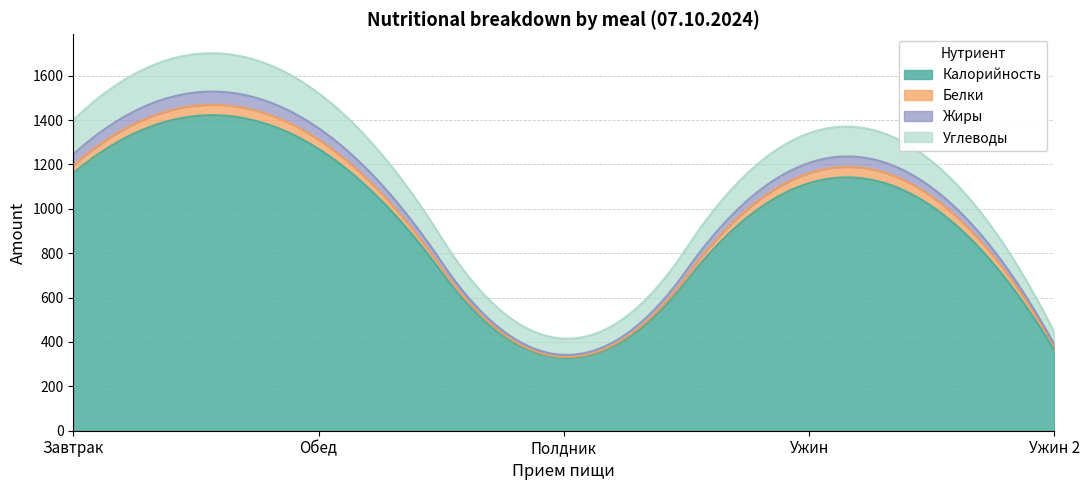

Between Завтрак and Ужин 2, which series saw the biggest shift?

Калорийность